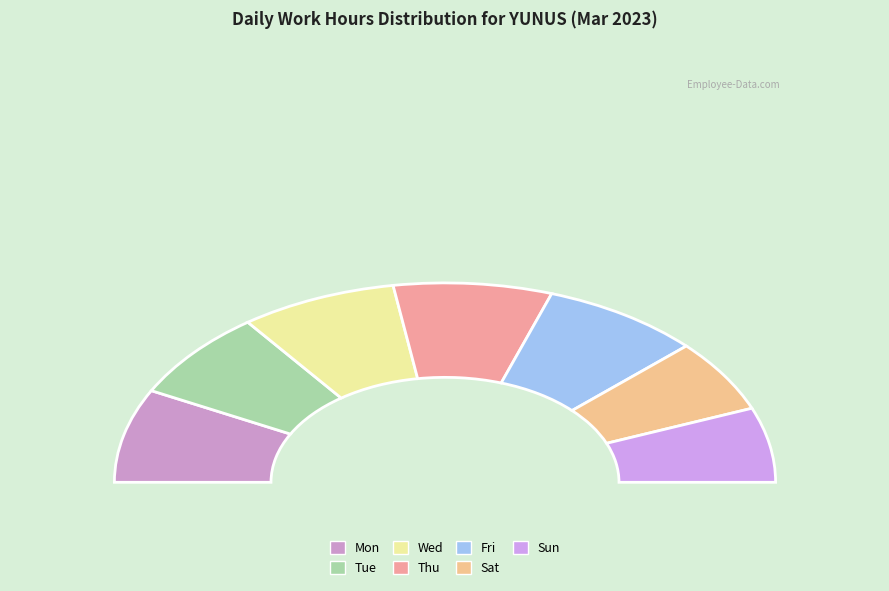

True or false: Sun accounts for 4% of the total.

False